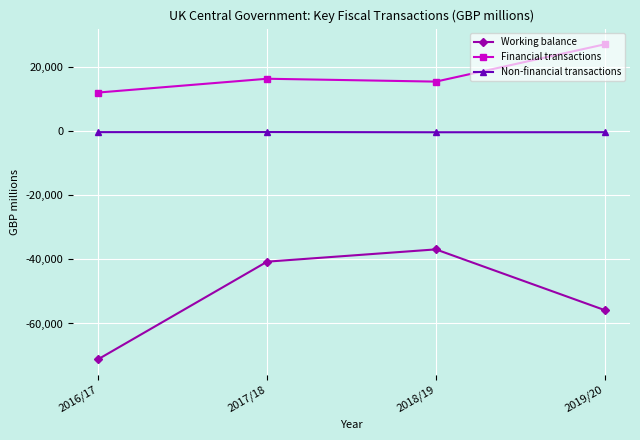

True or false: Working balance and Non-financial transactions cross at least once.

False